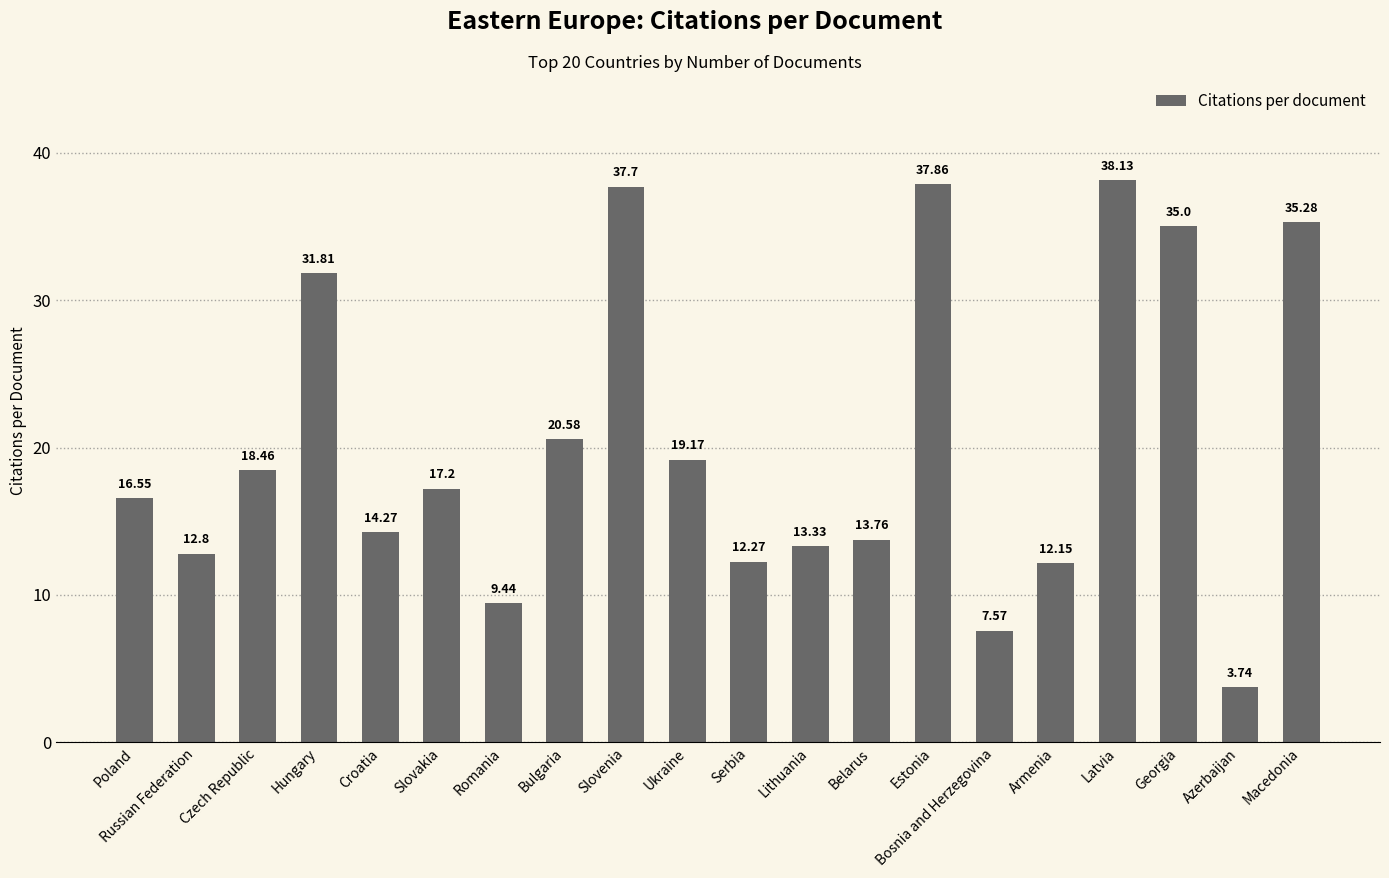

What is the label of the 12th bar from the right?

Slovenia